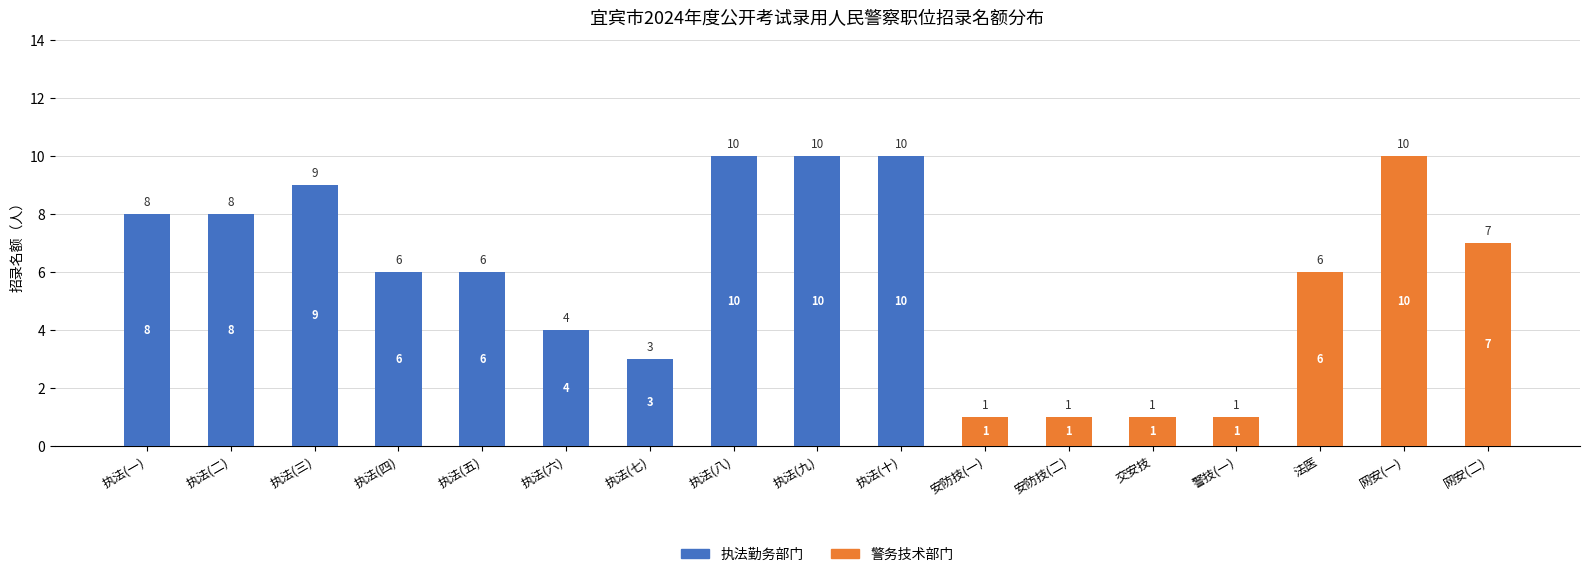

What is the total value across all series at 网安(一)?

10